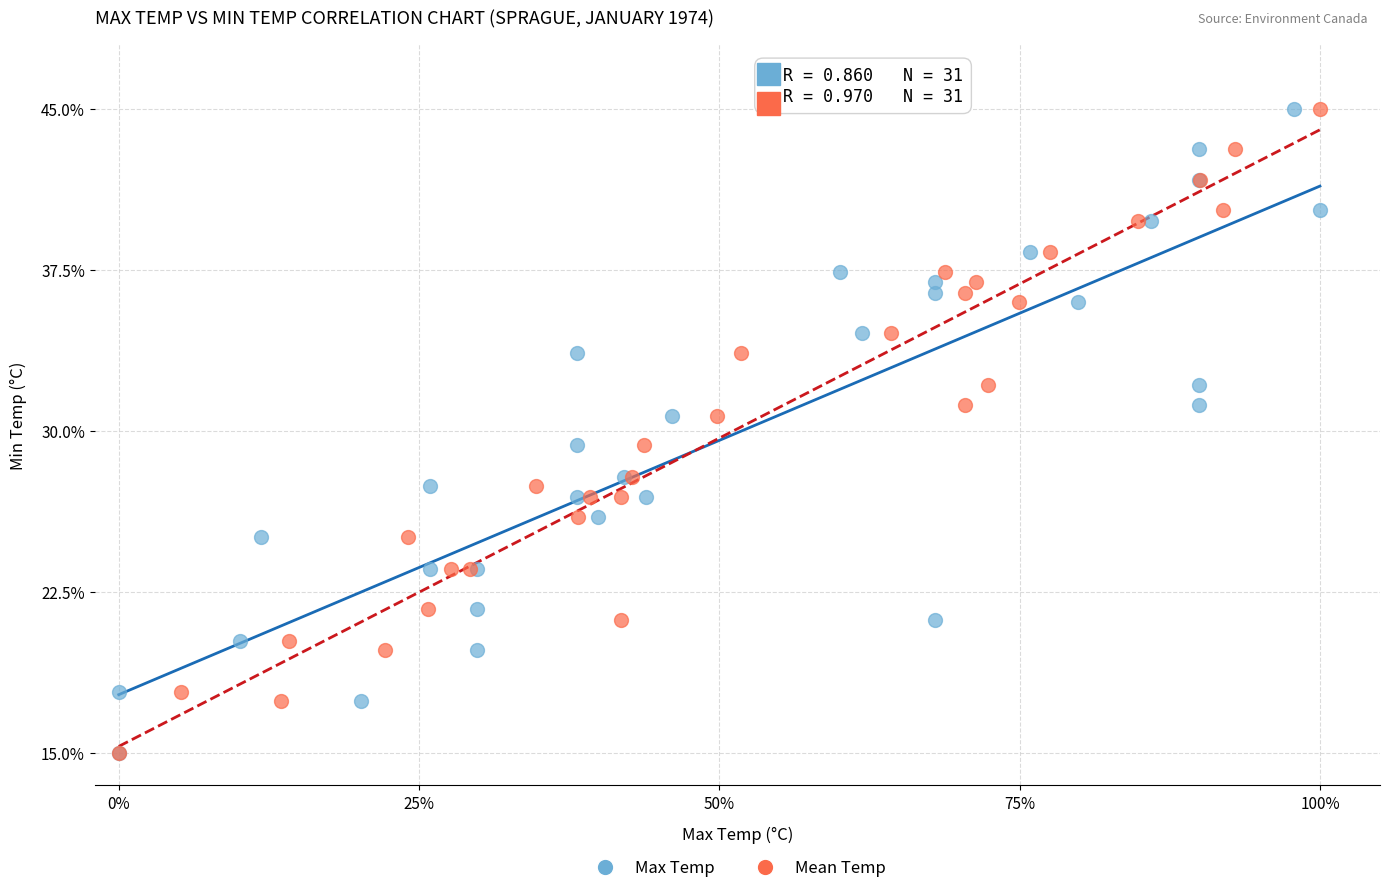

What are all the series names shown in the legend?

Max Temp, Mean Temp